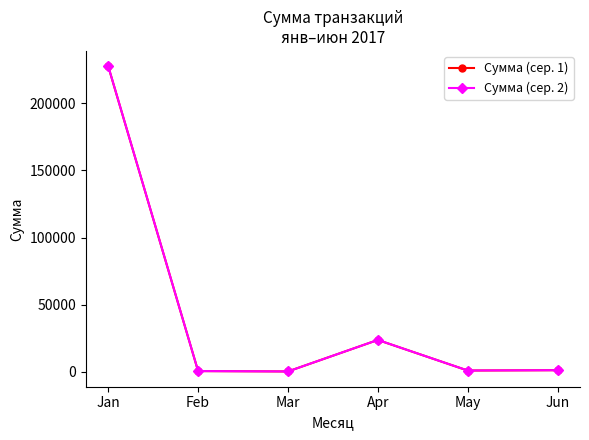

Which series has the largest range (max minus min)?

Сумма (сер. 2)